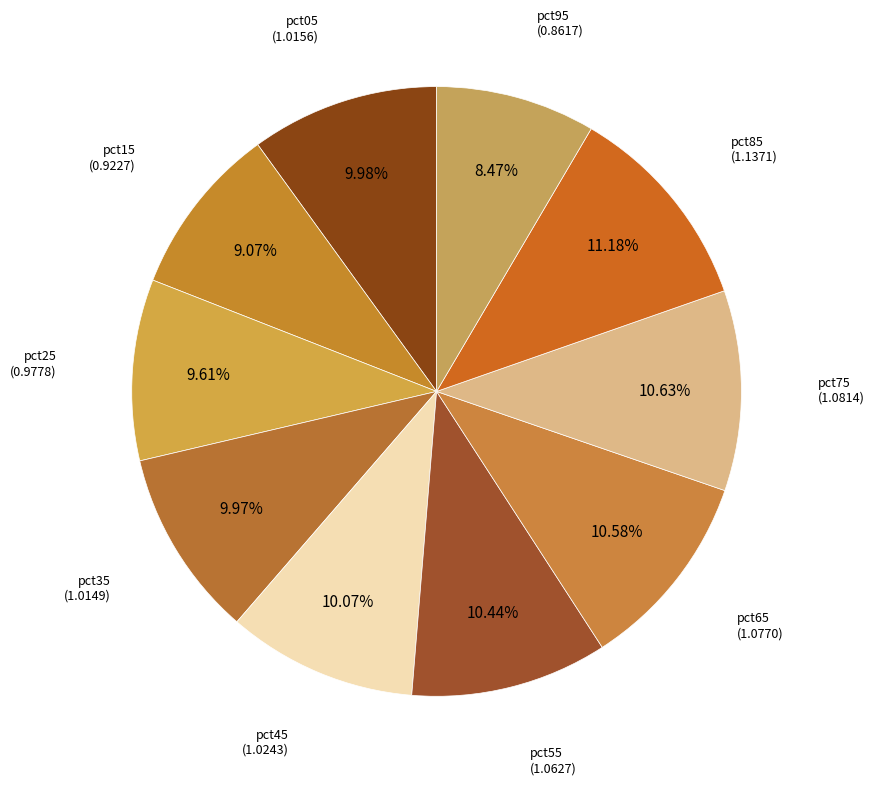

Between pct75 and pct45, which is larger?

pct75